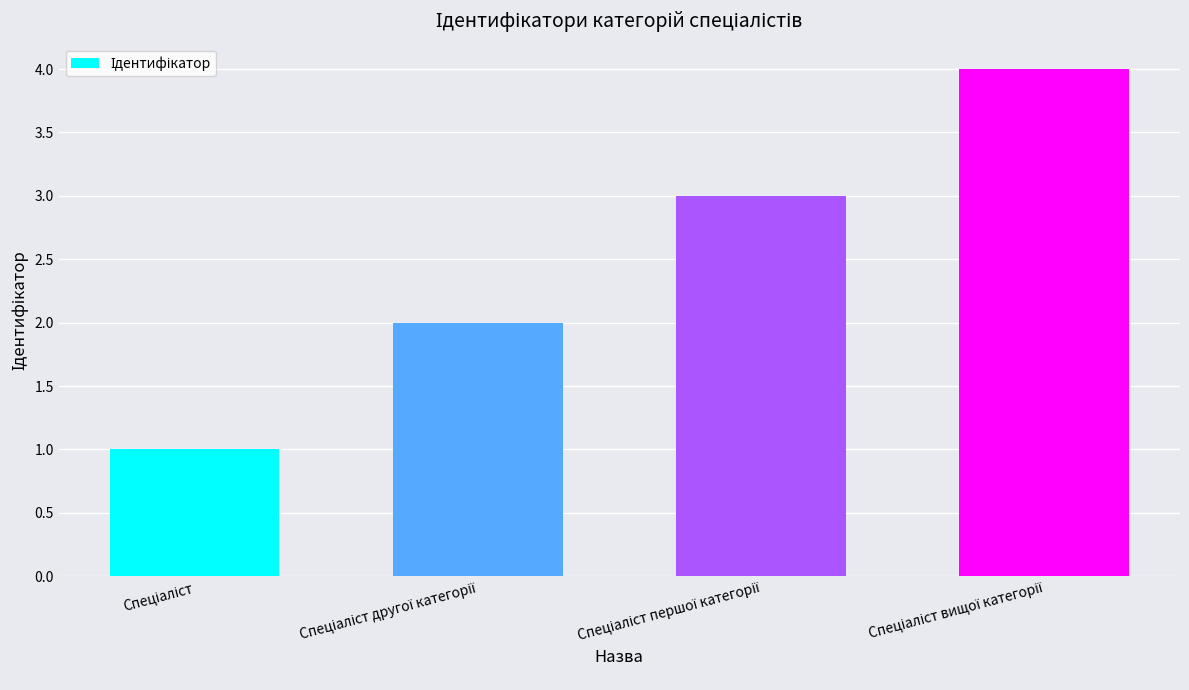

What is the difference between the maximum and minimum values?

3